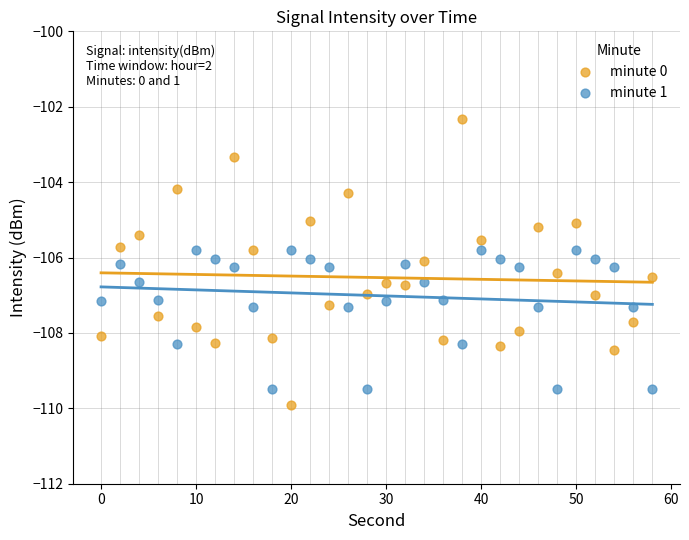

Which series reaches the maximum Y coordinate?

minute 0